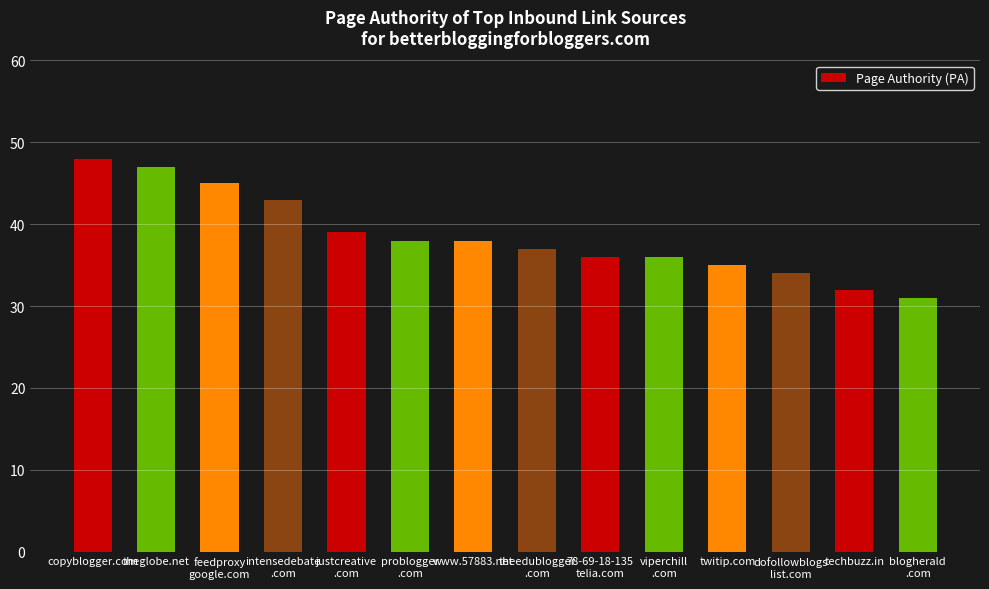

Does the chart contain stacked bars?

No